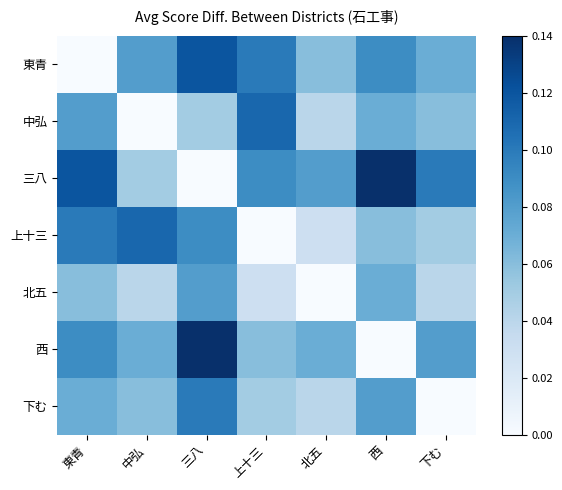

Which has a higher value, 上十三 or 三八?

三八